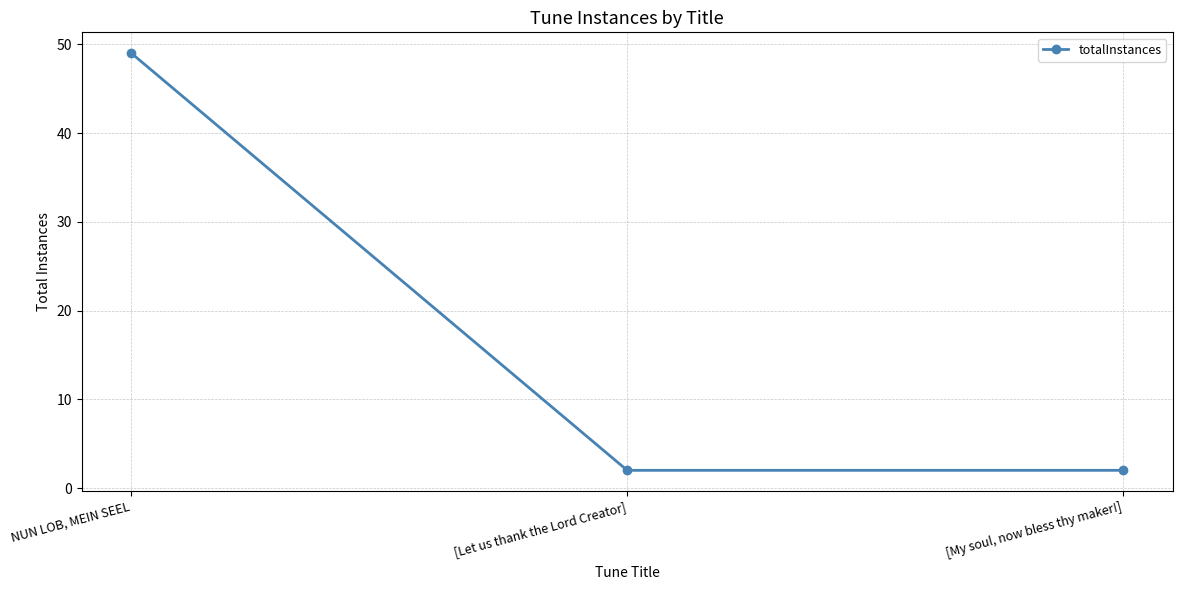

What is the average value?

18